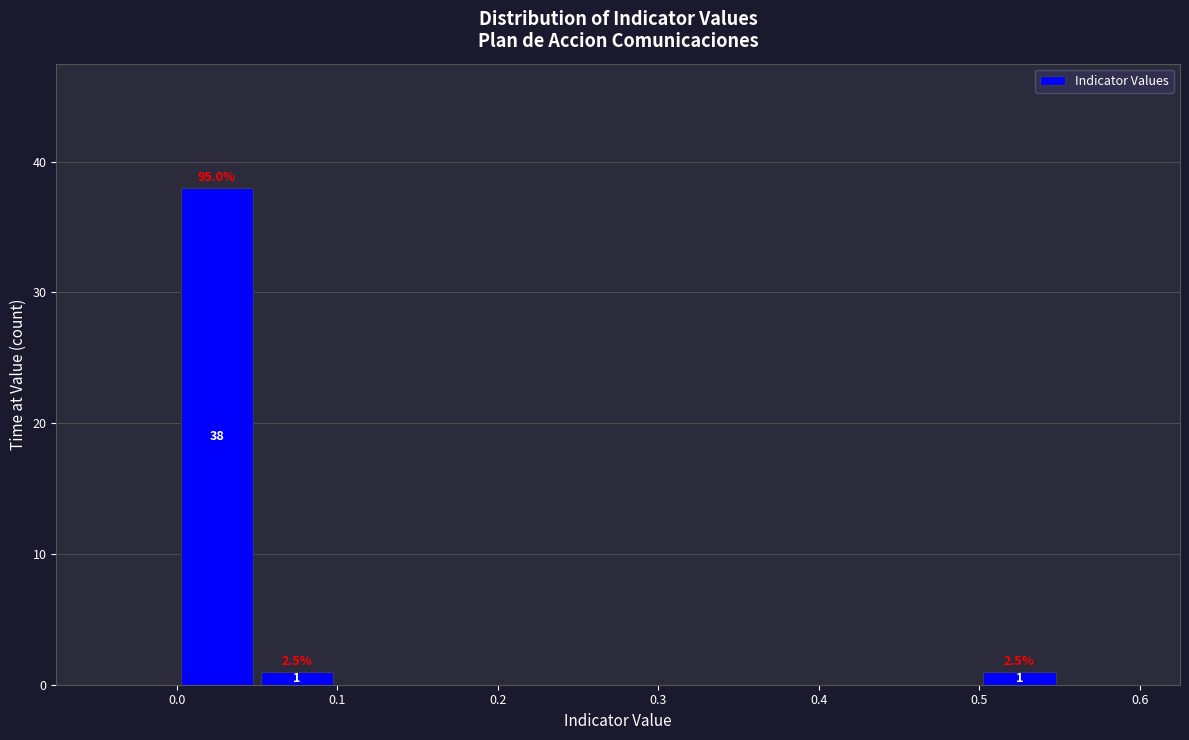

Which range on the x-axis has the tallest bar?

0.00 to 0.05